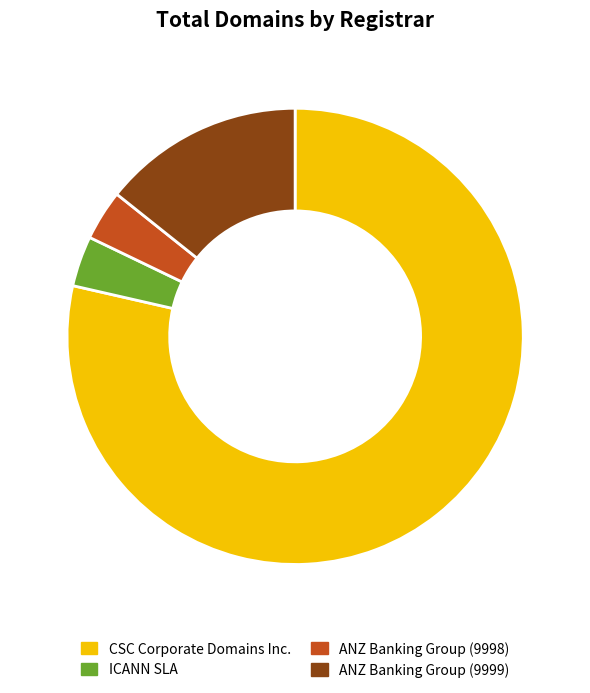

Which category has the biggest portion of the pie?

CSC Corporate Domains Inc.